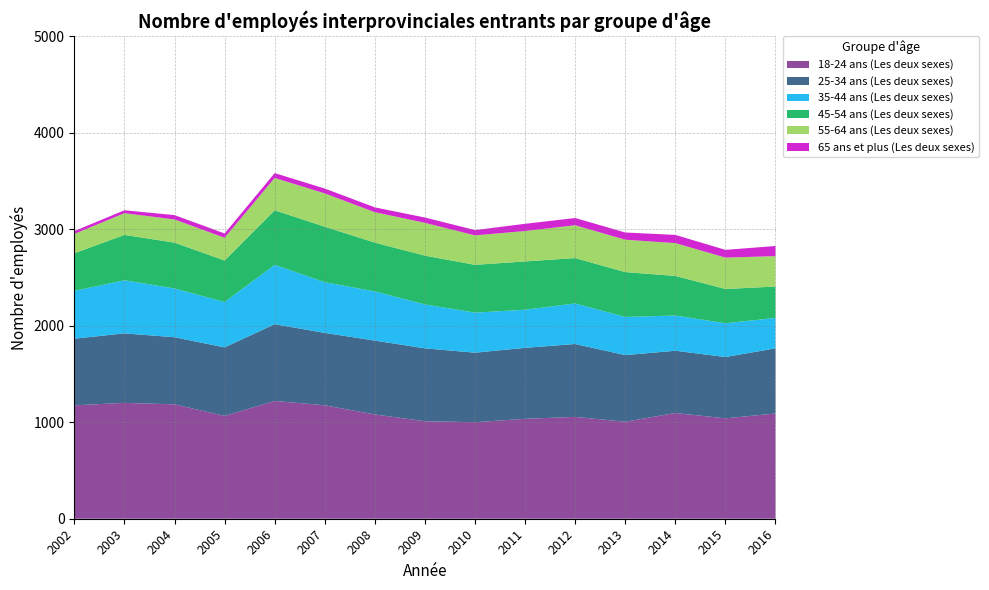

Reading left to right, what are all the values shown in this chart?

18-24 ans (Les deux sexes): 2002=1175	2003=1200	2004=1185	2005=1065	2006=1220	2007=1175	2008=1080	2009=1010	2010=1000	2011=1035	2012=1055	2013=1005	2014=1095	2015=1040	2016=1090
25-34 ans (Les deux sexes): 2002=690	2003=720	2004=695	2005=710	2006=795	2007=750	2008=765	2009=755	2010=720	2011=735	2012=755	2013=690	2014=645	2015=635	2016=675
35-44 ans (Les deux sexes): 2002=495	2003=550	2004=505	2005=470	2006=615	2007=525	2008=510	2009=455	2010=415	2011=395	2012=420	2013=395	2014=365	2015=350	2016=315
45-54 ans (Les deux sexes): 2002=390	2003=470	2004=475	2005=430	2006=565	2007=575	2008=505	2009=505	2010=495	2011=500	2012=470	2013=465	2014=410	2015=355	2016=325
55-64 ans (Les deux sexes): 2002=200	2003=225	2004=240	2005=235	2006=335	2007=345	2008=315	2009=340	2010=305	2011=315	2012=340	2013=335	2014=340	2015=325	2016=315
65 ans et plus (Les deux sexes): 2002=30	2003=30	2004=45	2005=45	2006=50	2007=50	2008=50	2009=55	2010=55	2011=75	2012=75	2013=75	2014=85	2015=80	2016=105